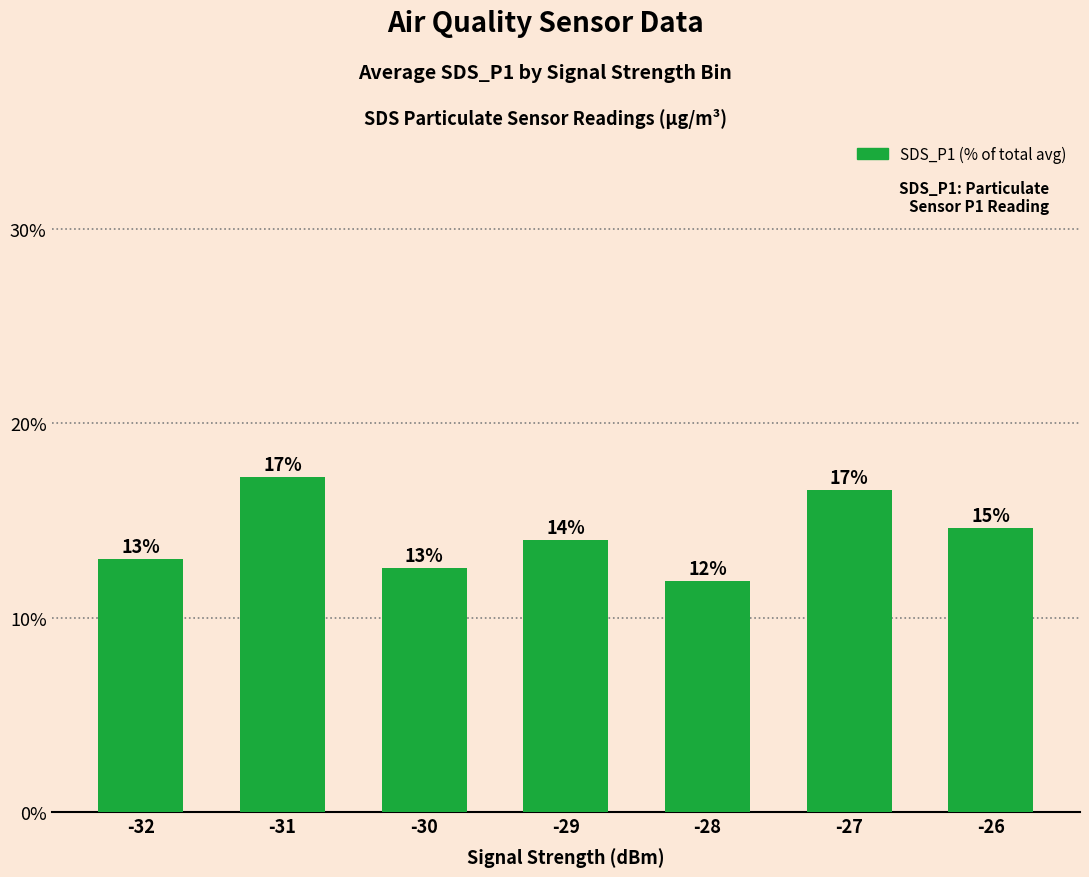

How many bars are there in total?

7